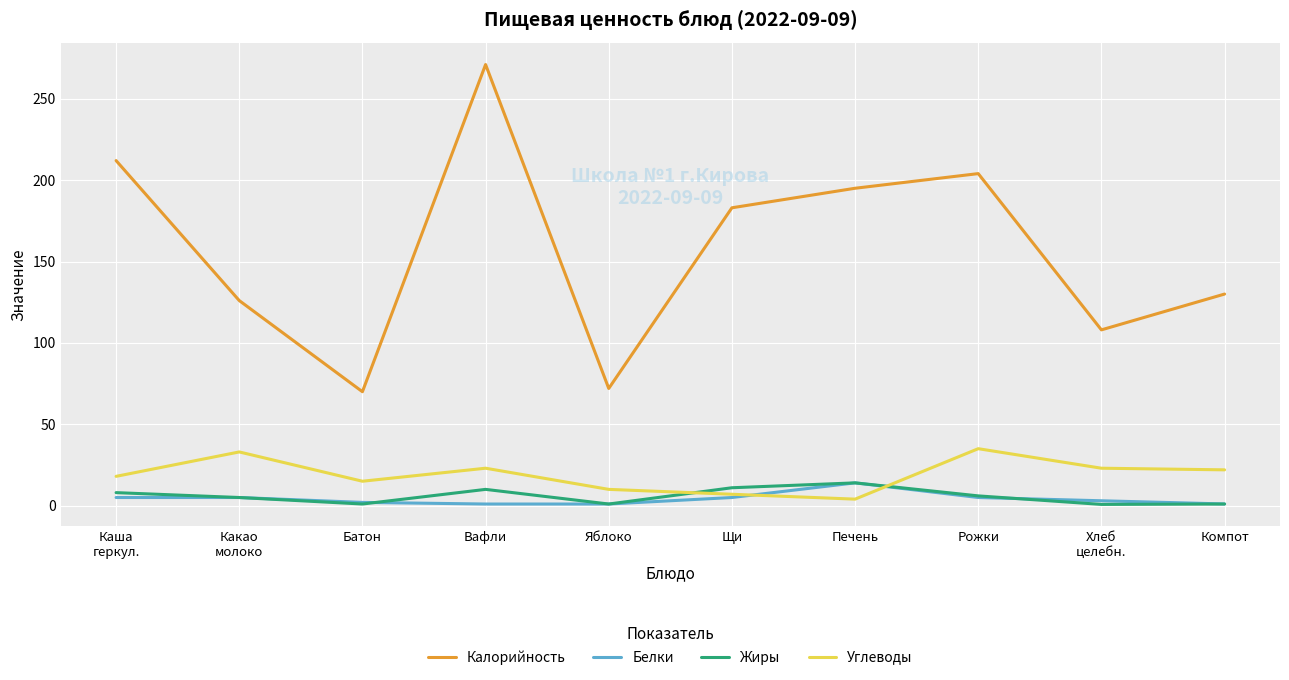

Is it true that Углеводы equals 7.0 at Щи?

True